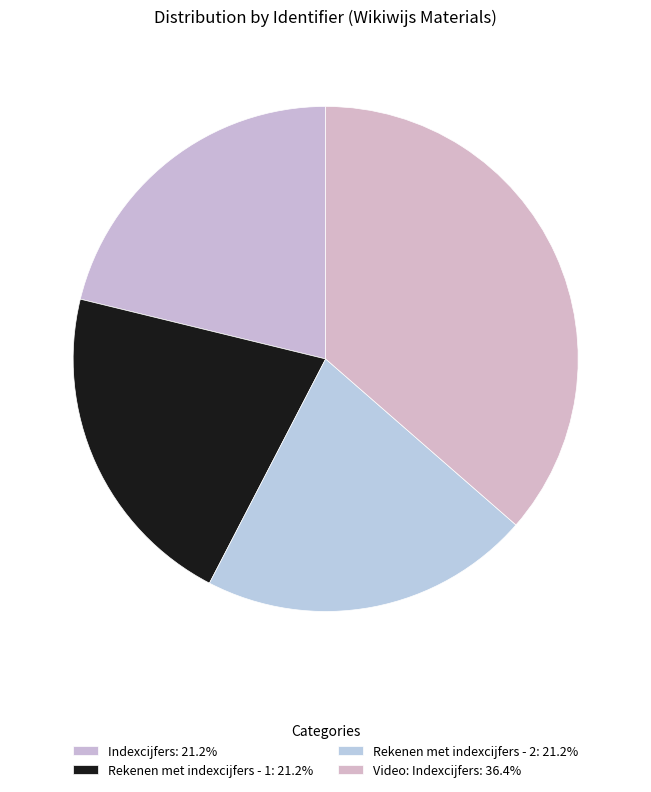

Count the number of slices in the pie.

4